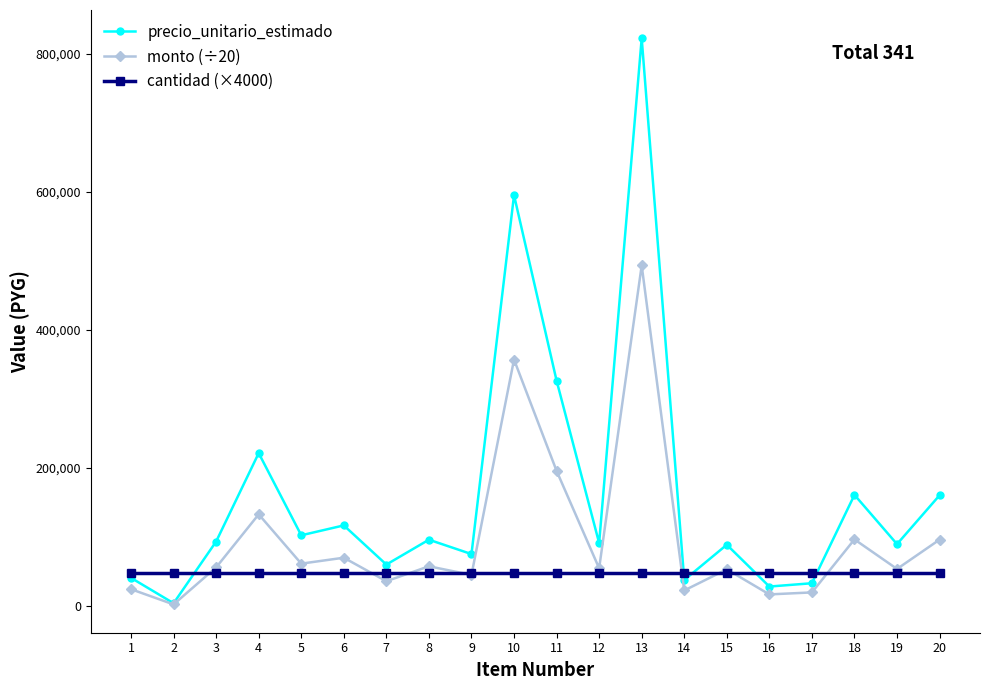

What is the value of the monto (÷20) point at the 2nd from the left?

2554.2